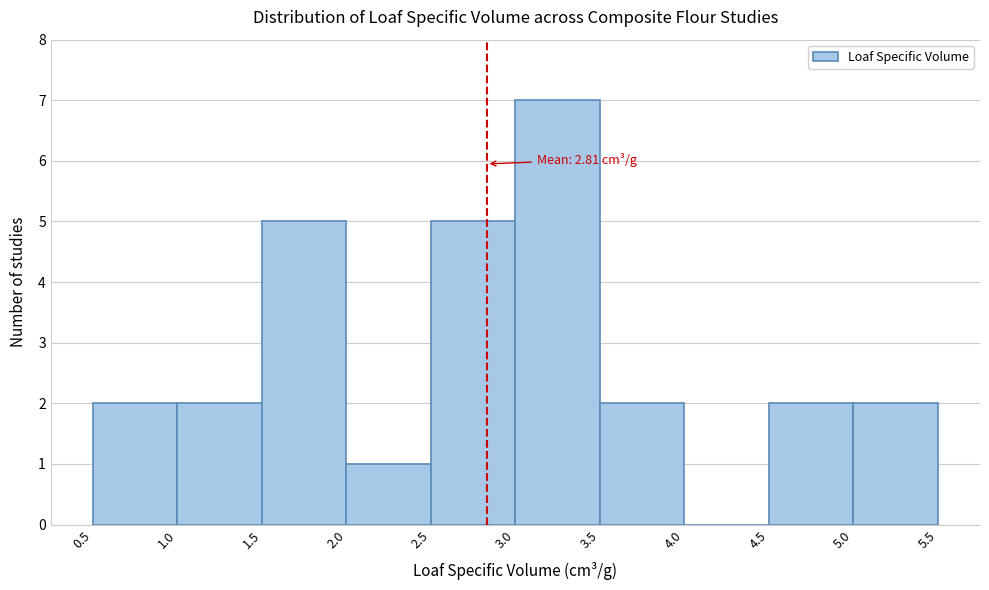

Over which range of the x-axis is the bar tallest?

3.0 to 3.5